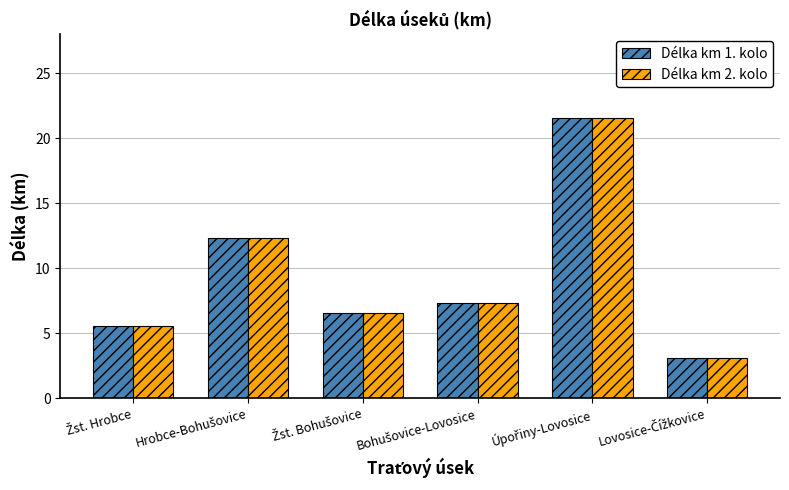

What is the average value of the Délka km 1. kolo series?

9.4